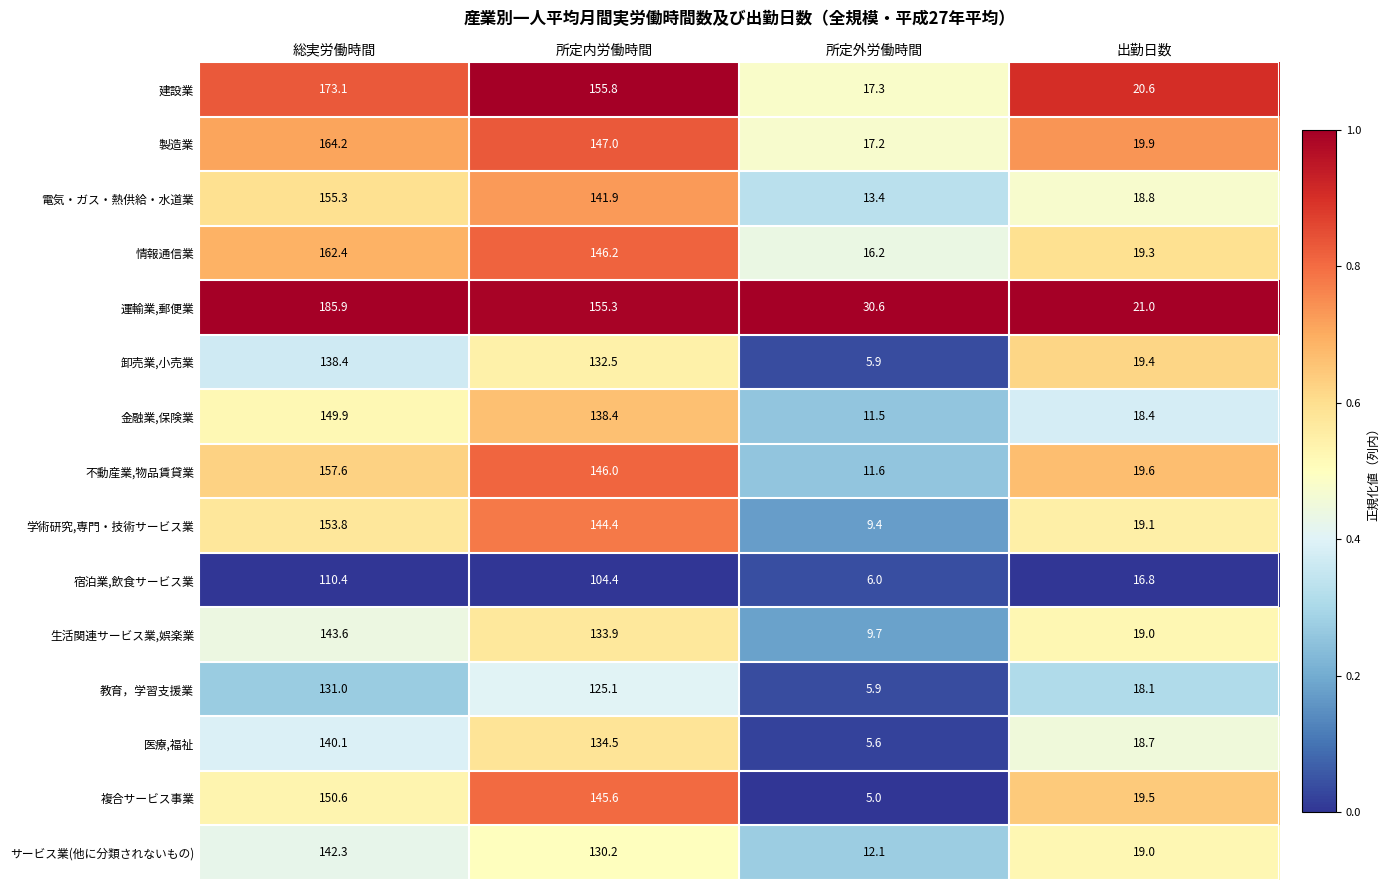

What is the spread (max minus min) of values at 総実労働時間?

75.5